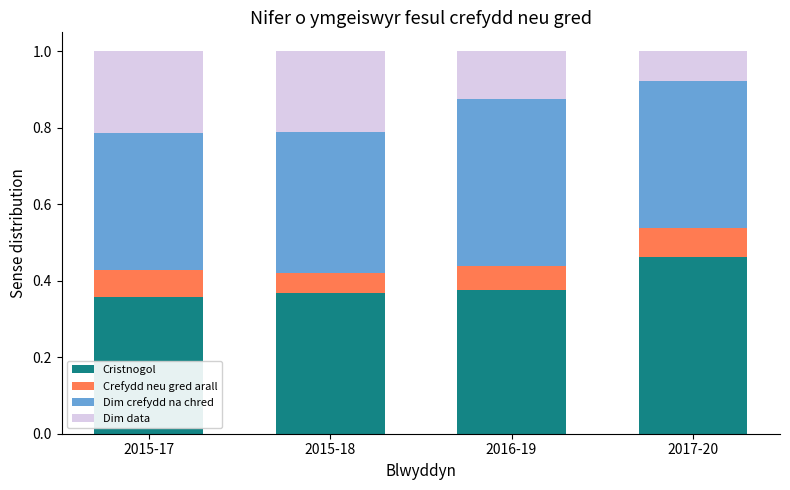

What is the total value across all series at 2015-18?

1.0